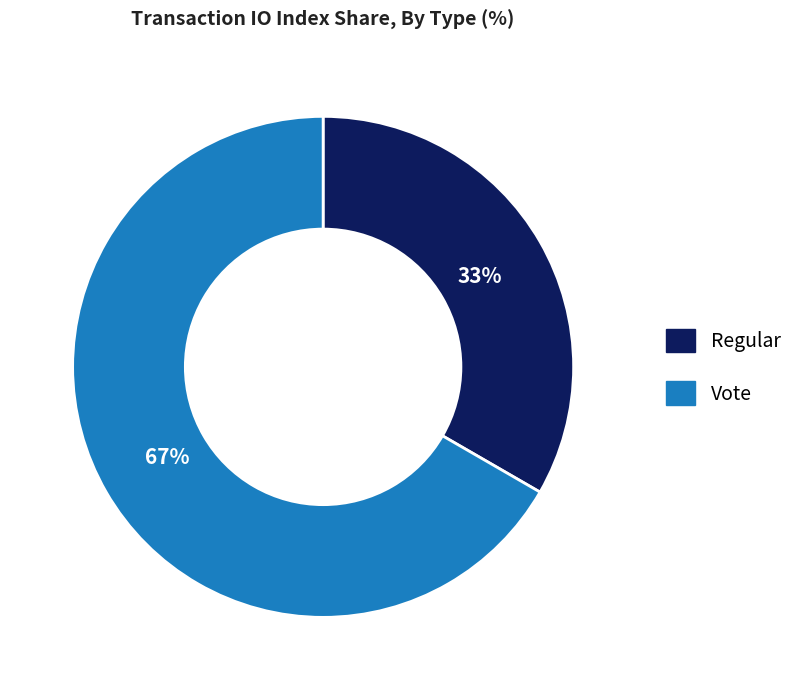

Is the sum of Vote and Regular greater than half?

Yes